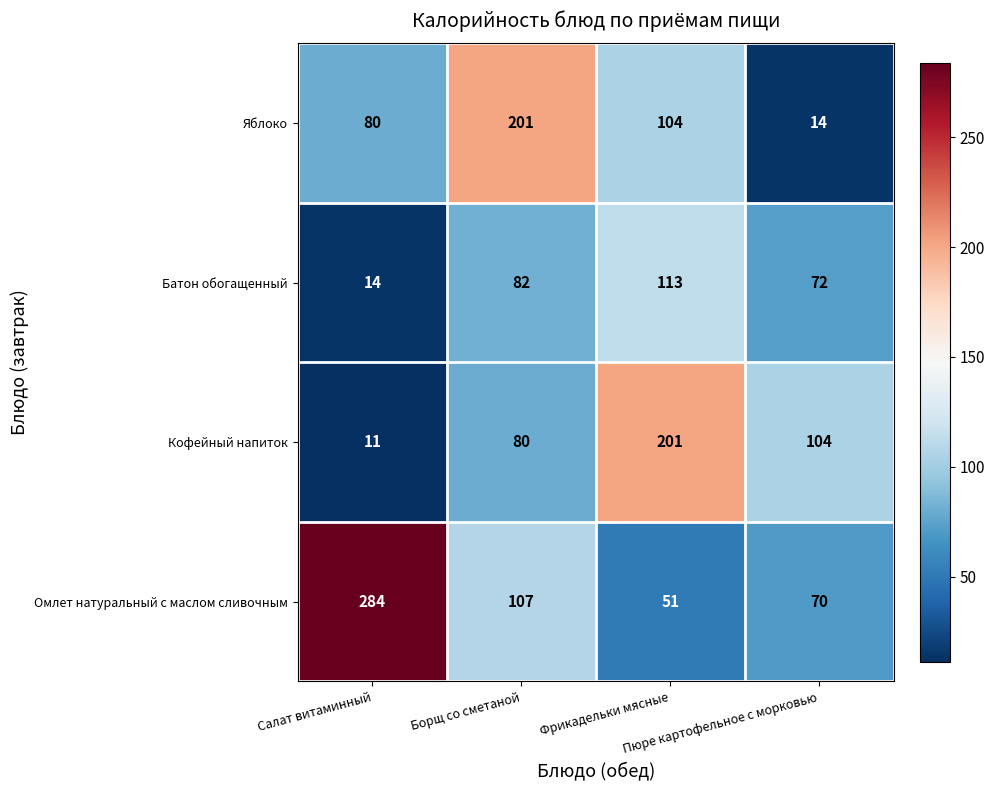

Count the Кофейный напиток values in the range 80 to 201.

3